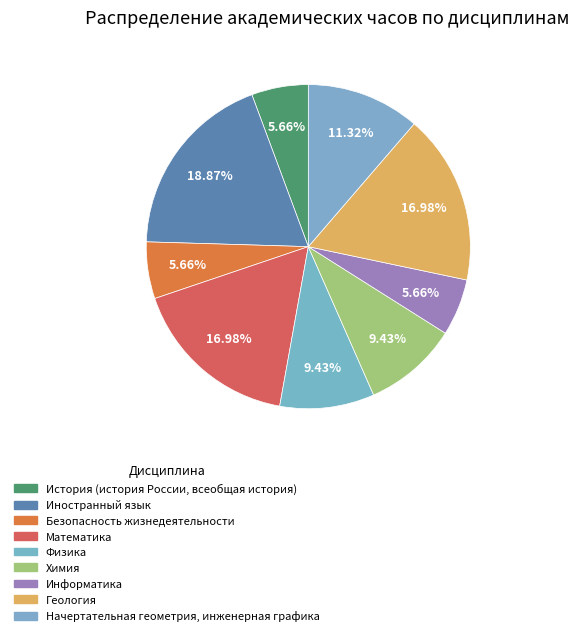

Is there any slice that represents more than half of the pie?

No